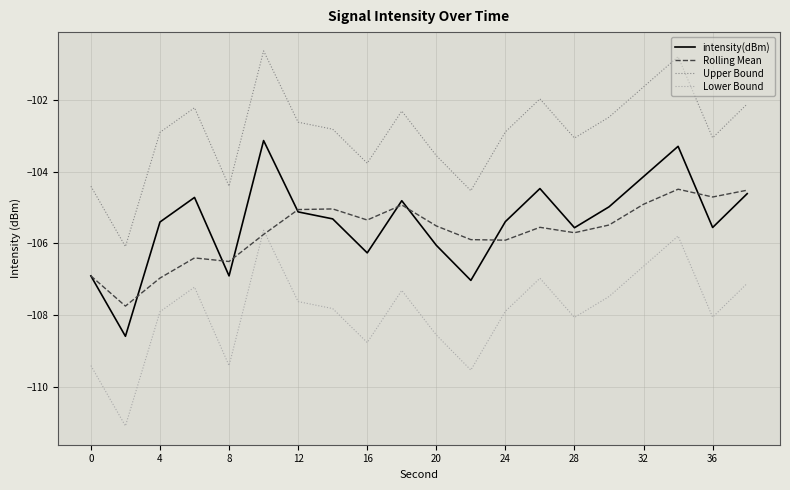

True or false: Rolling Mean and Upper Bound intersect in this chart.

False